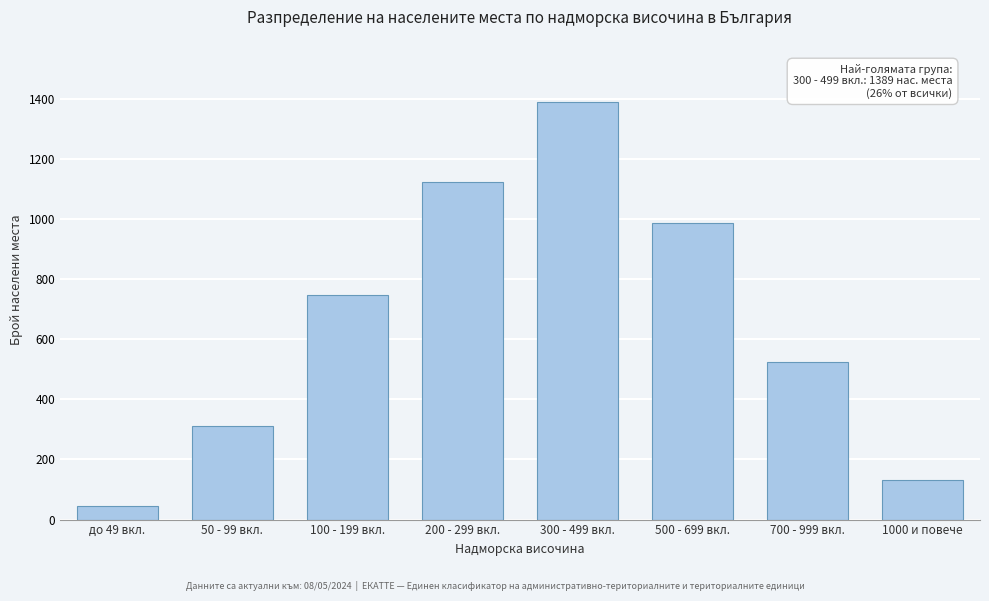

Reading left to right, list all the values displayed in this chart.

до 49 вкл.=45	50 - 99 вкл.=312	100 - 199 вкл.=748	200 - 299 вкл.=1124	300 - 499 вкл.=1389	500 - 699 вкл.=987	700 - 999 вкл.=523	1000 и повече=131